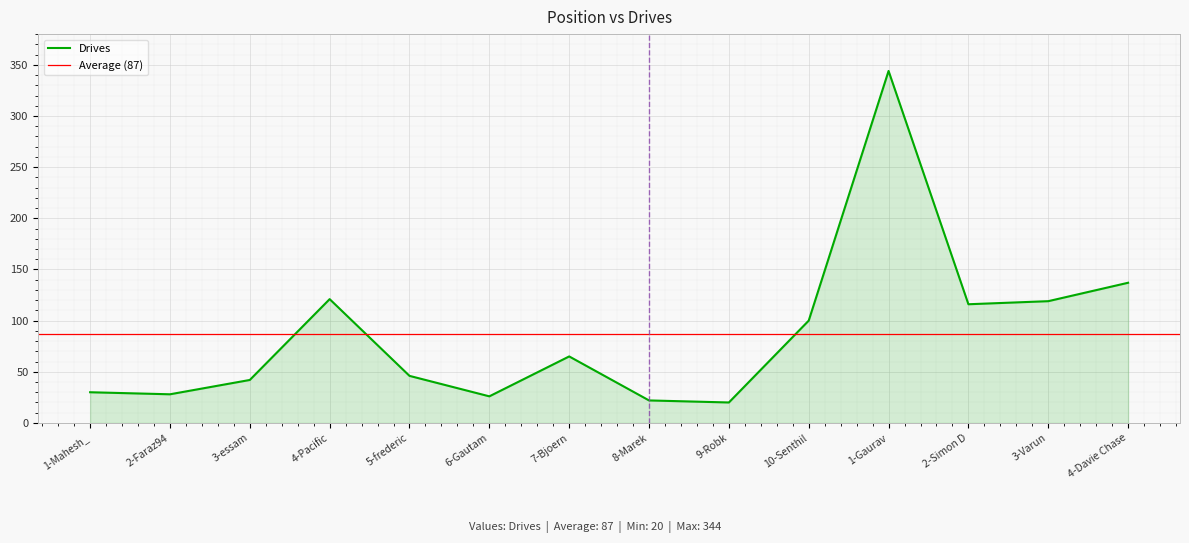

What position from the right is 1-Mahesh_?

14